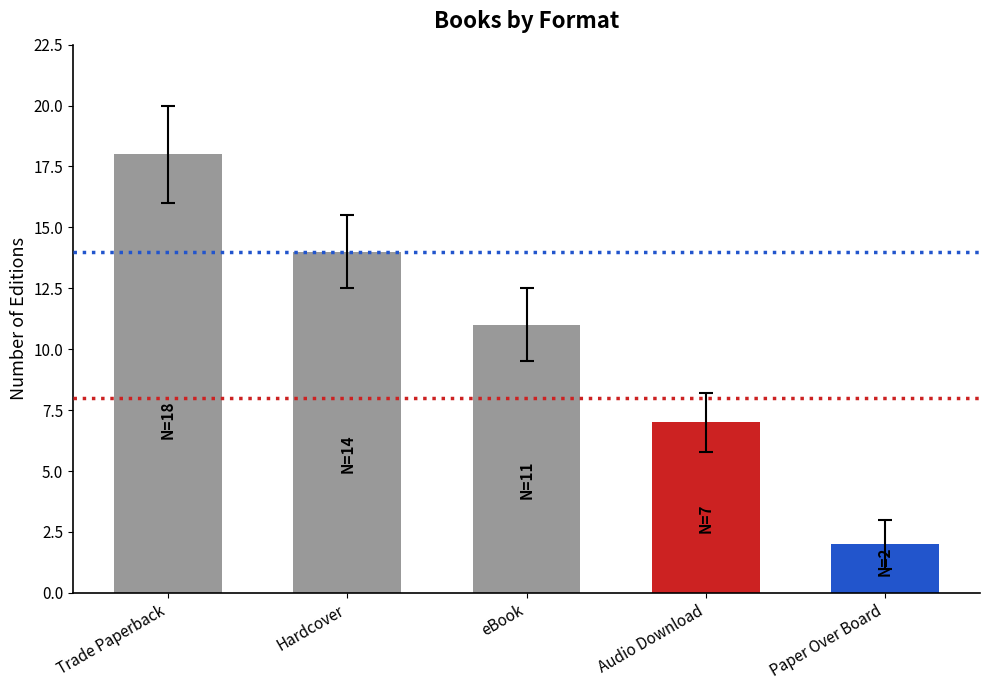

What position from the right is Hardcover?

4